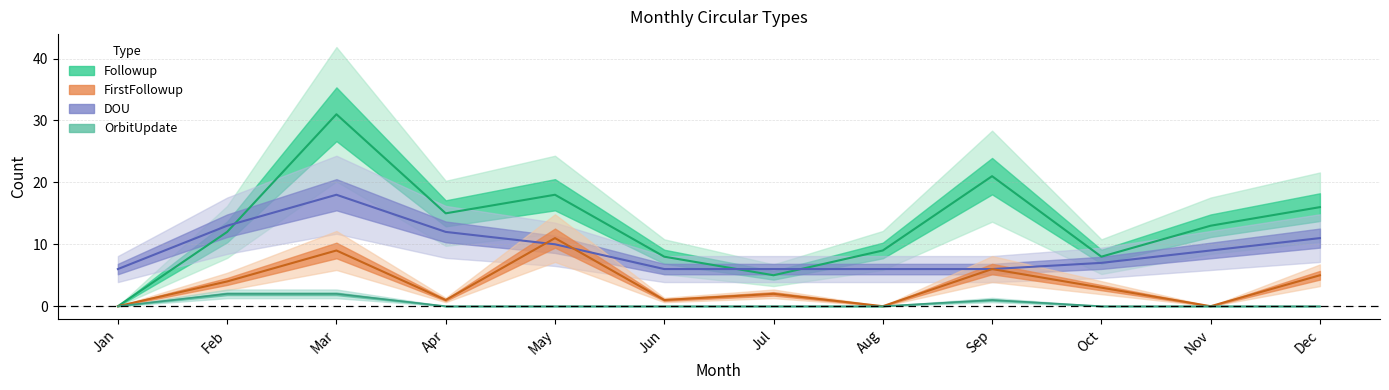

How many values in FirstFollowup are above zero?

9